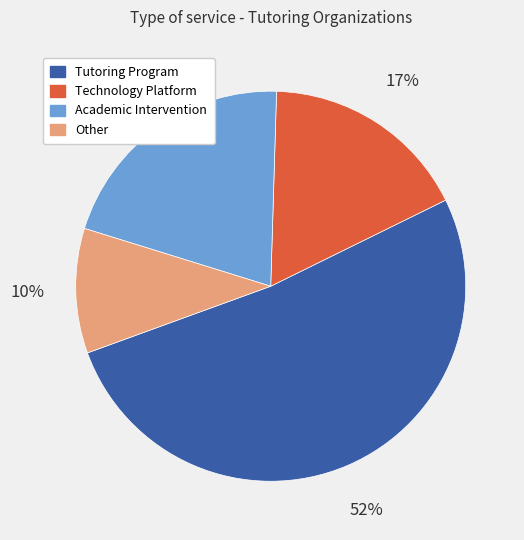

Does Tutoring Program account for over 50% of the chart?

Yes